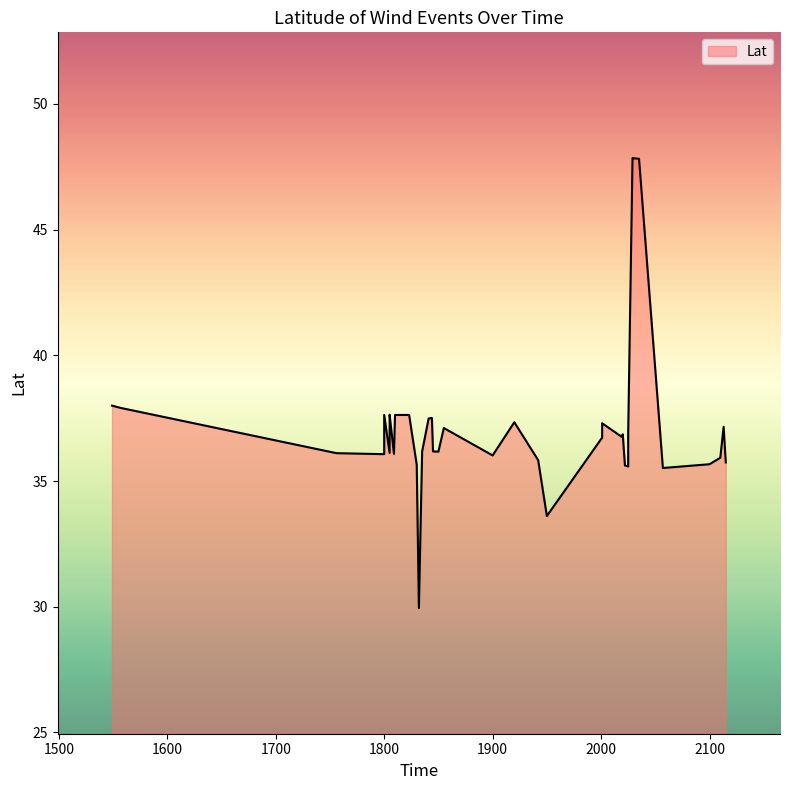

Approximately how many times larger is the value at 1850 compared to 1835?

1.0